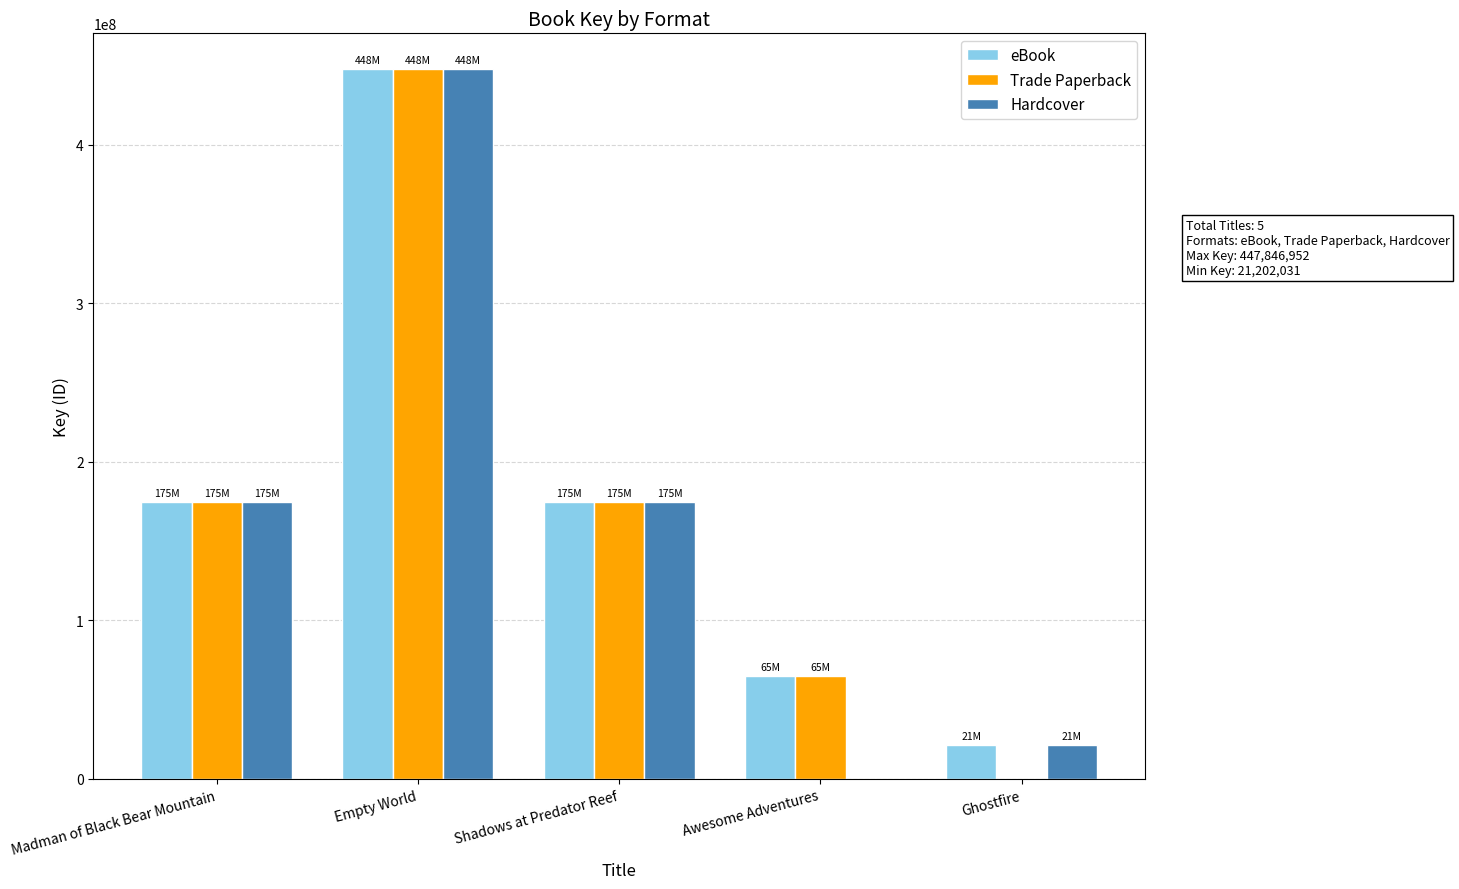

What are all the series names shown in the legend?

eBook, Trade Paperback, Hardcover